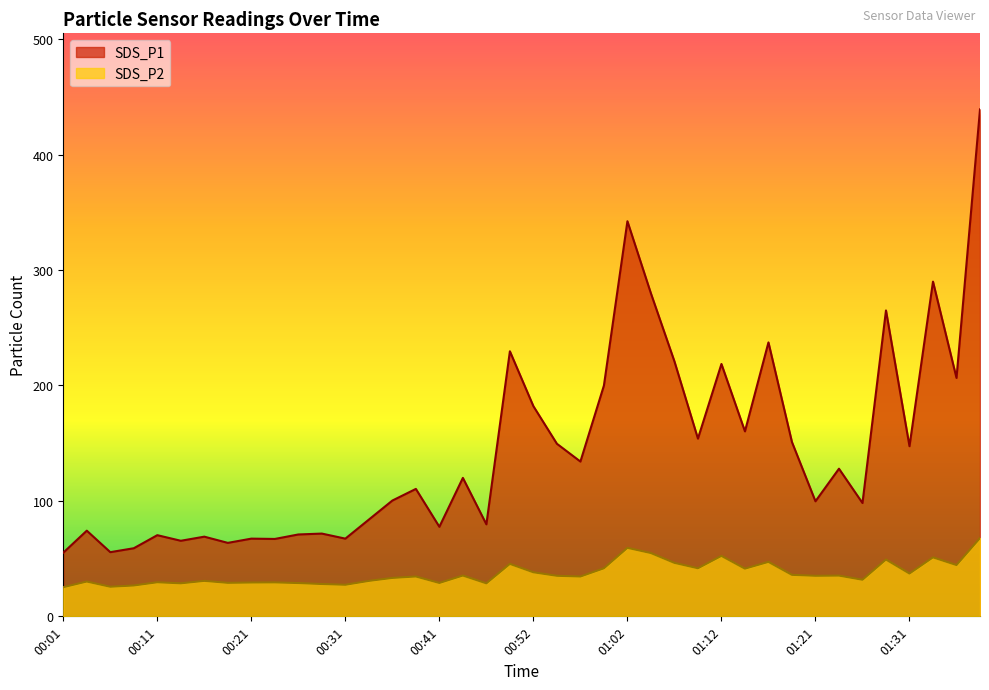

How many data points in SDS_P1 are less than 119?

20